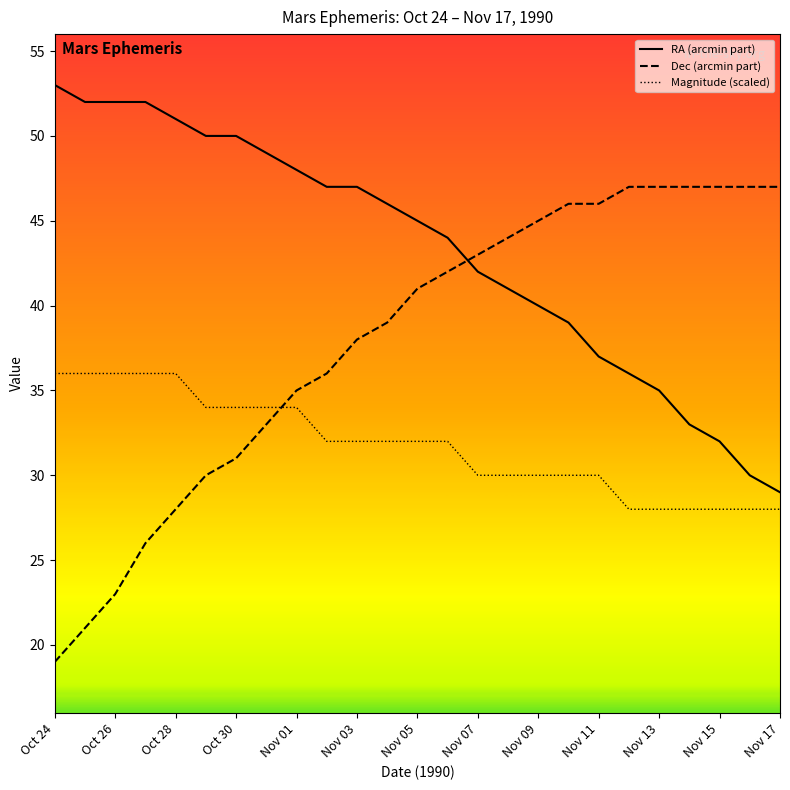

Which series has the largest total across all categories?

RA (arcmin part)